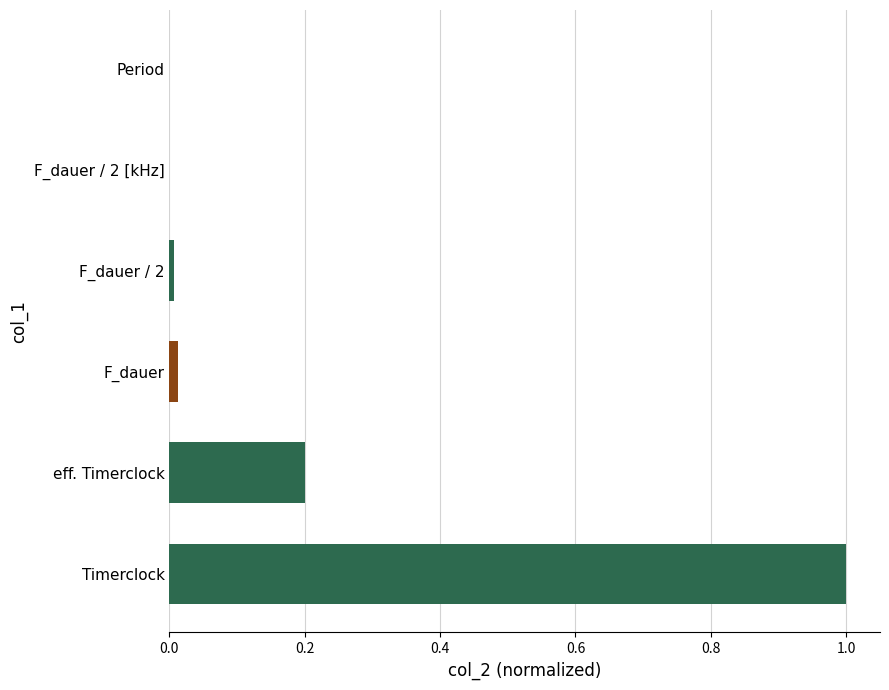

The chart shows a value of 0.3 at eff. Timerclock. True or false?

False